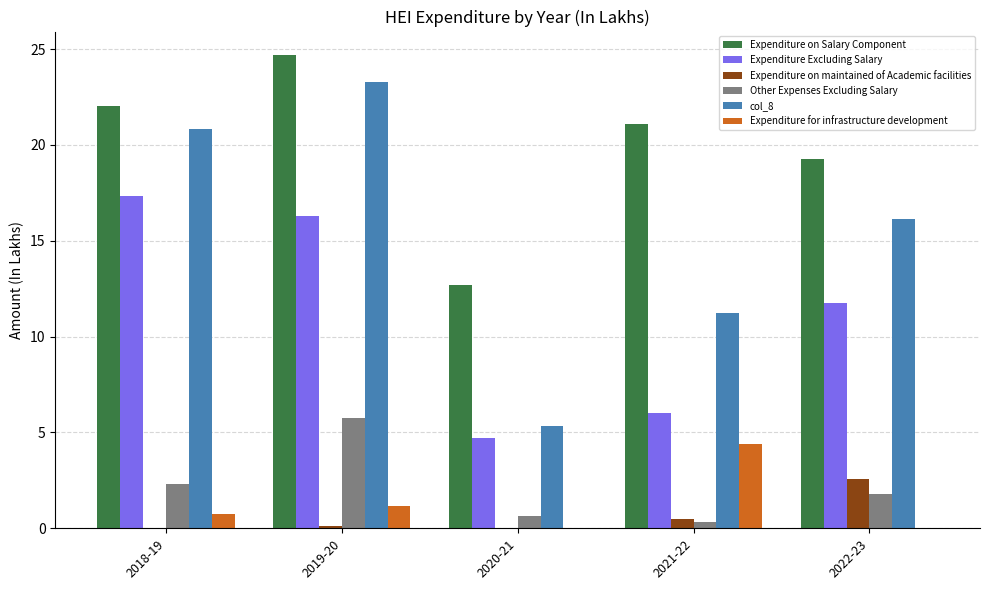

At which category is the sum across all series the highest?

2019-20